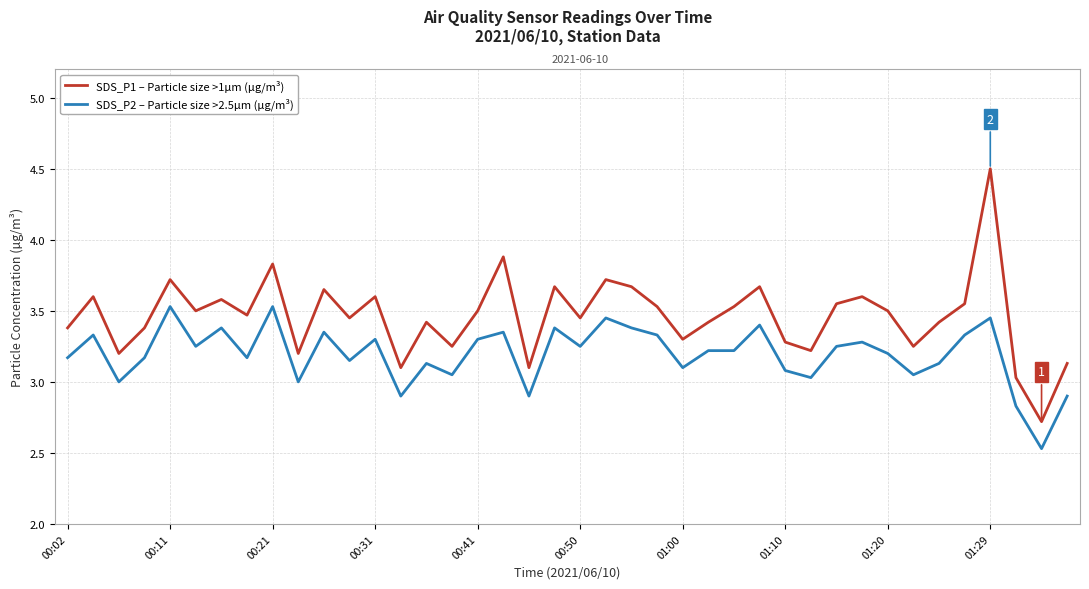

Rank the series at 13 from highest to lowest value.

SDS_P1 – Particle size >1µm (µg/m³), SDS_P2 – Particle size >2.5µm (µg/m³)